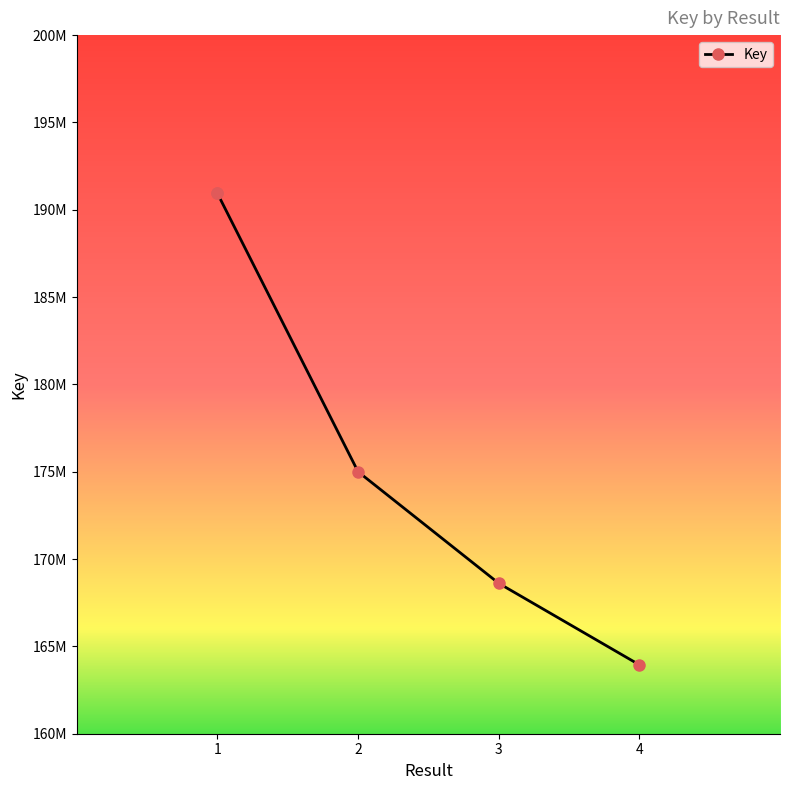

At which label does the data first exceed 175001576?

1